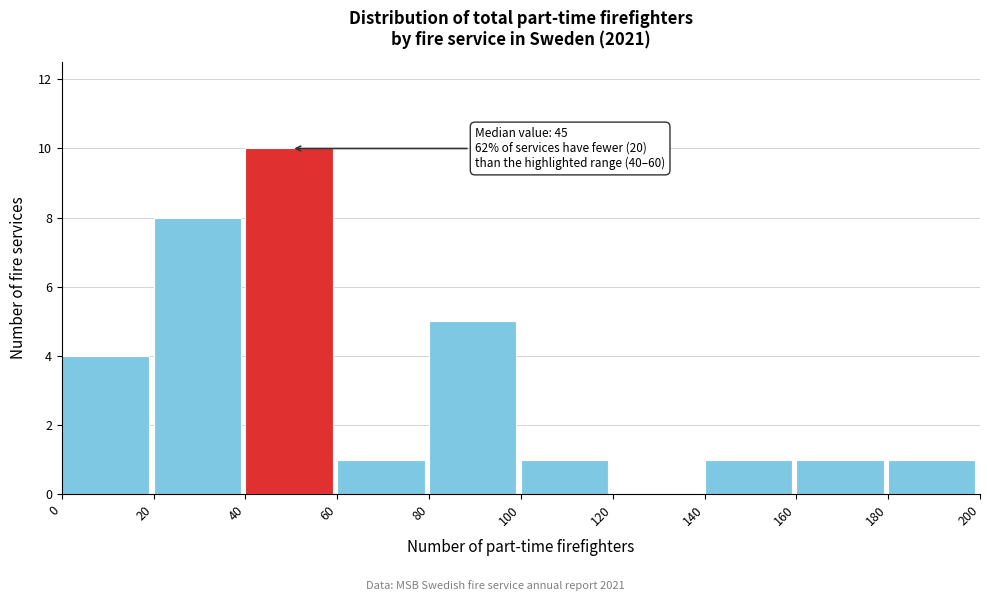

Which range on the x-axis has the tallest bar?

40 to 60